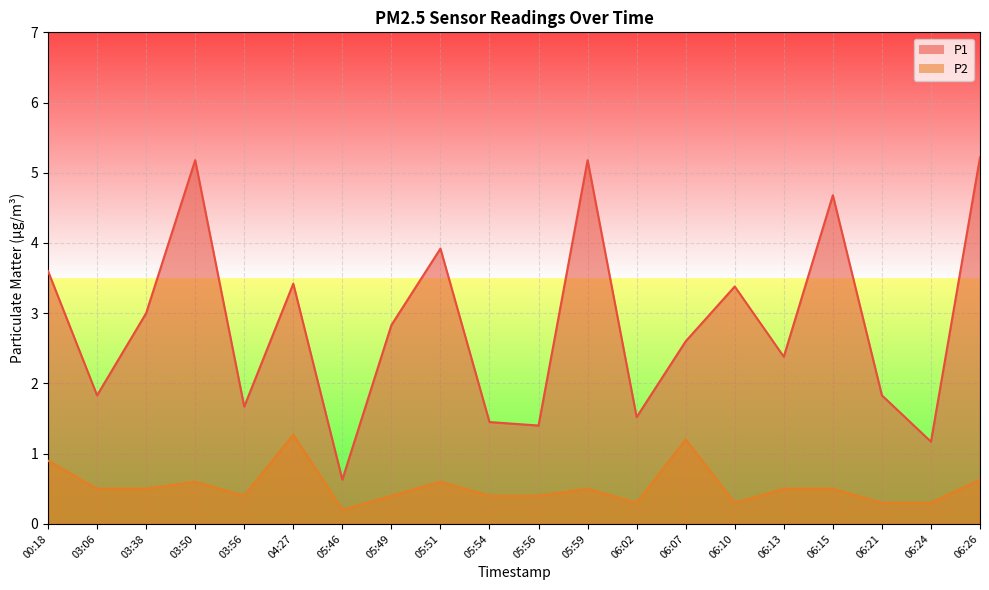

What is the total value across all series at 03:06?

2.3